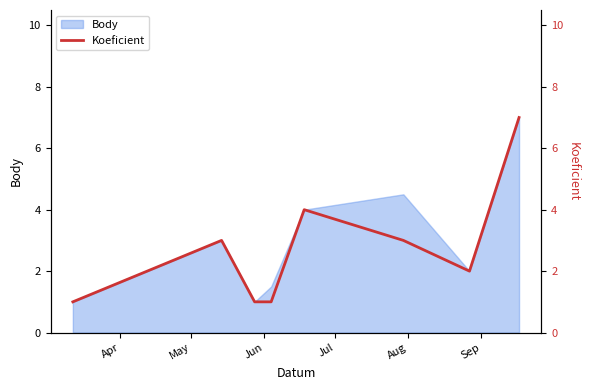

What is the minimum value for Body?

1.0